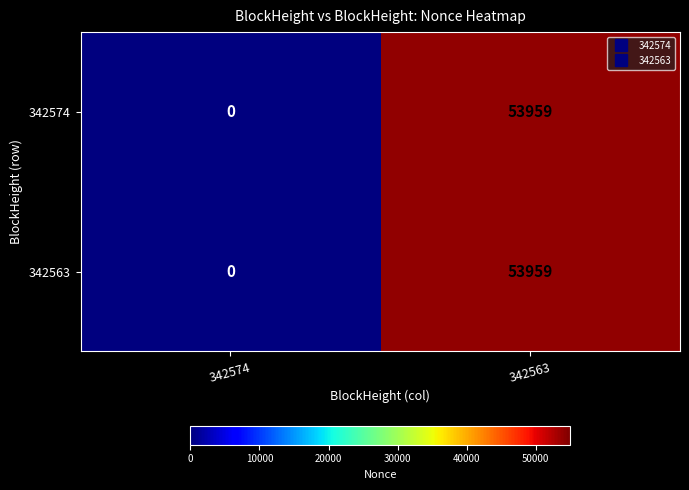

Reading left to right, list all the values displayed in this chart.

342574: 342574=0	342563=53959
342563: 342574=0	342563=53959